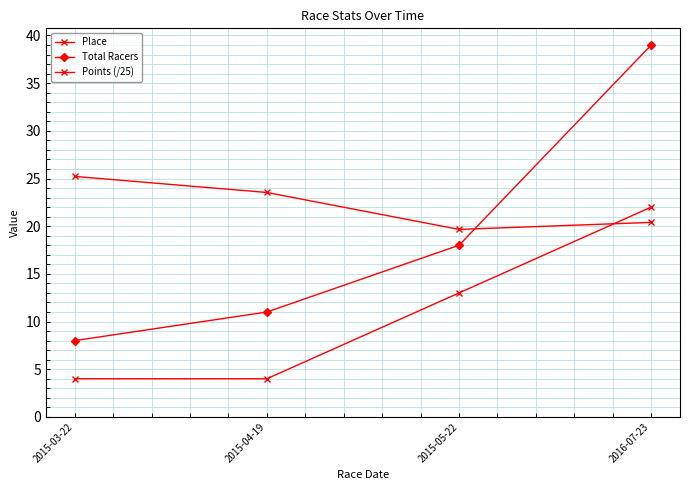

What position from the right is 2016-07-23?

1